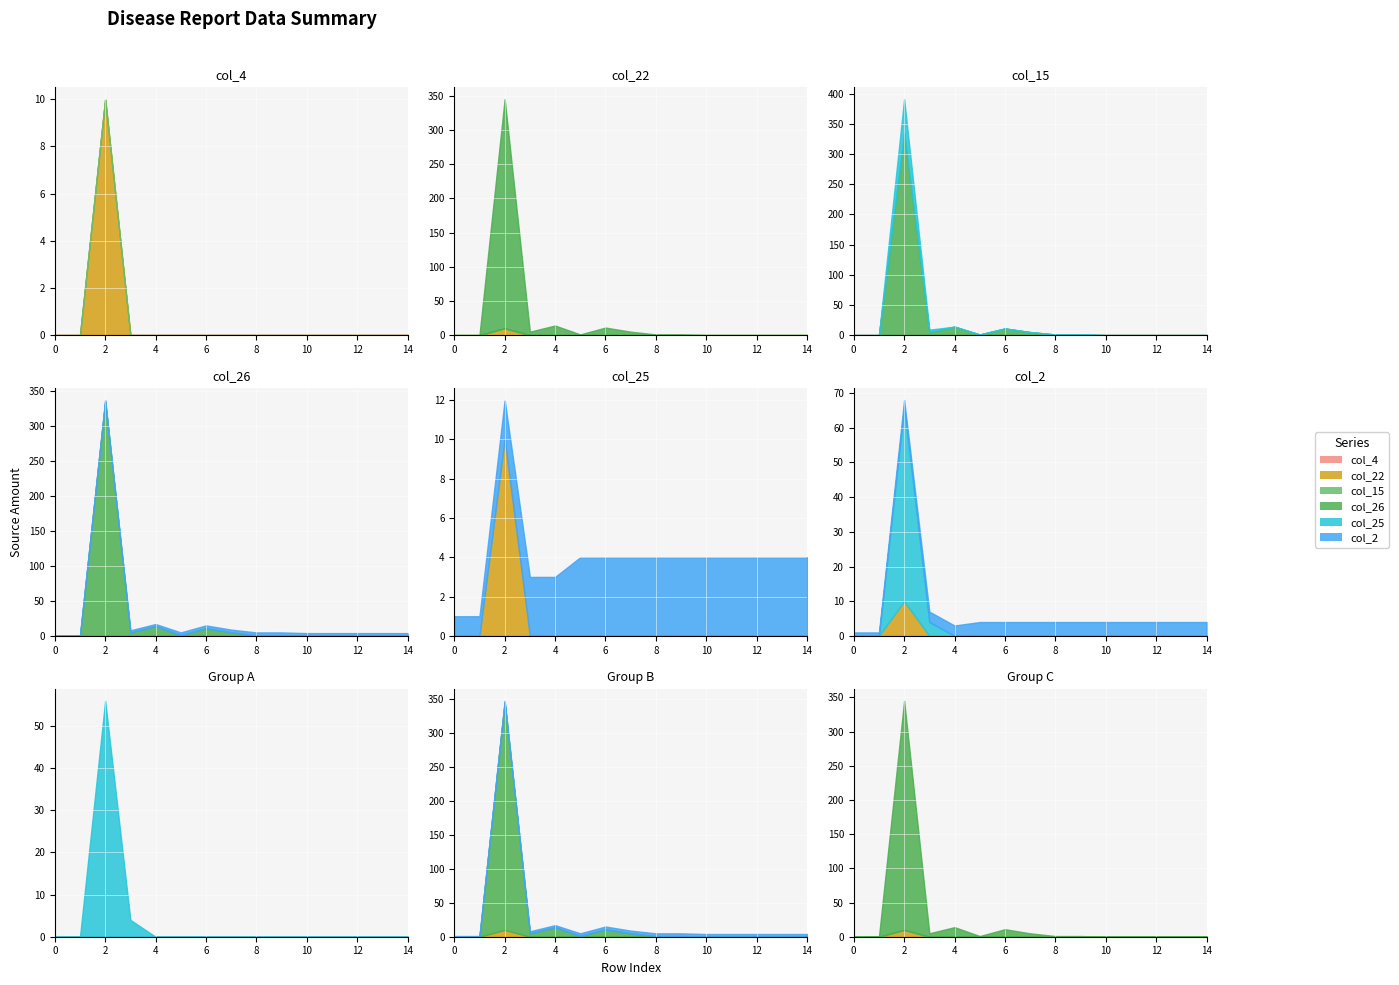

How many lines are shown in the chart?

6